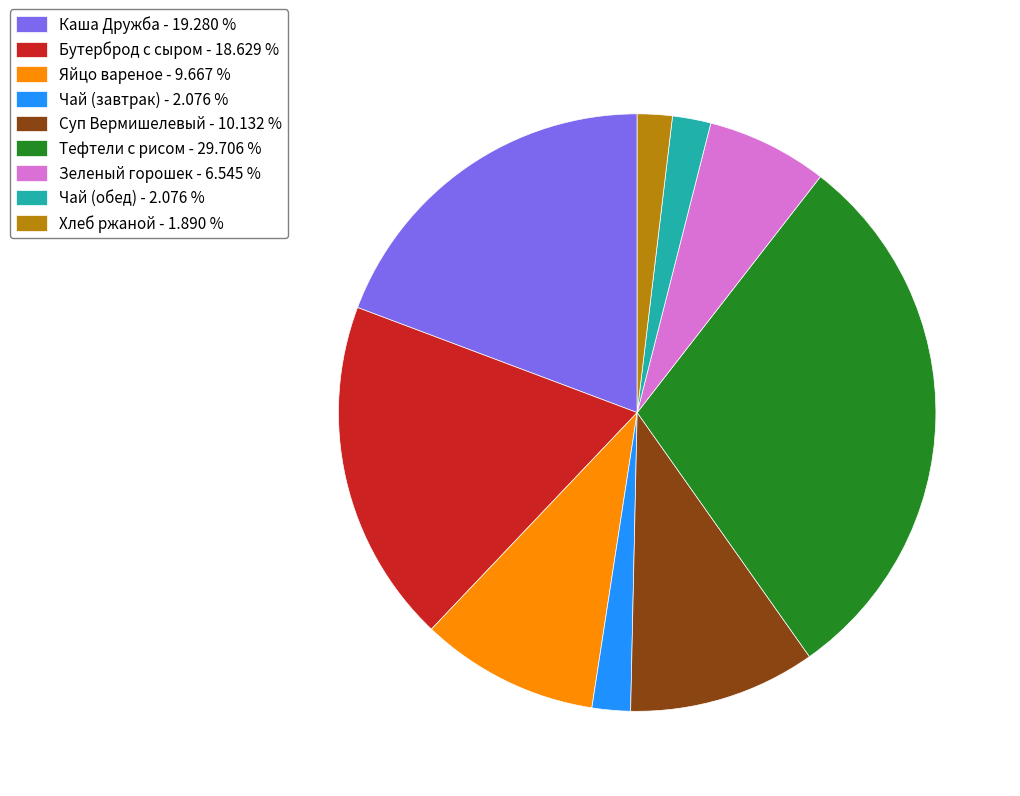

Between Зеленый горошек - 6.545 % and Чай (обед) - 2.076 %, which is larger?

Зеленый горошек - 6.545 %